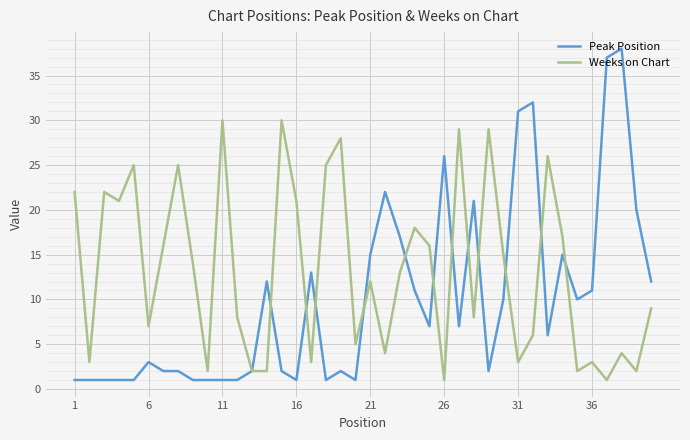

Which series has the widest spread of values?

Peak Position